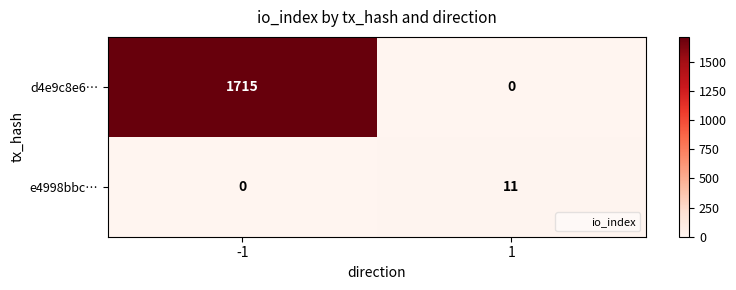

Which series has the largest total across all categories?

d4e9c8e6…